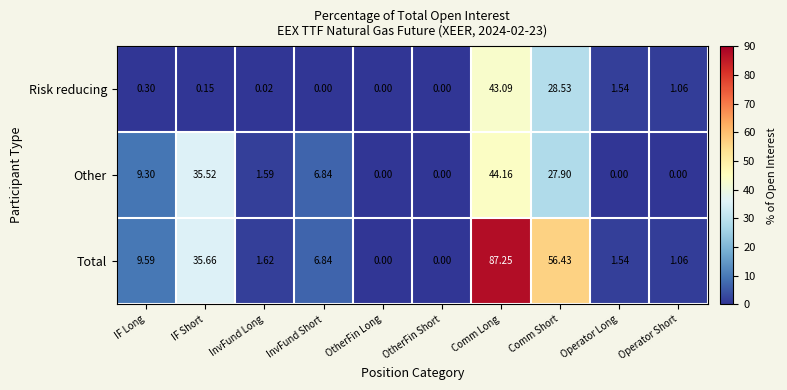

Which label corresponds to the largest value in the chart?

Comm Long